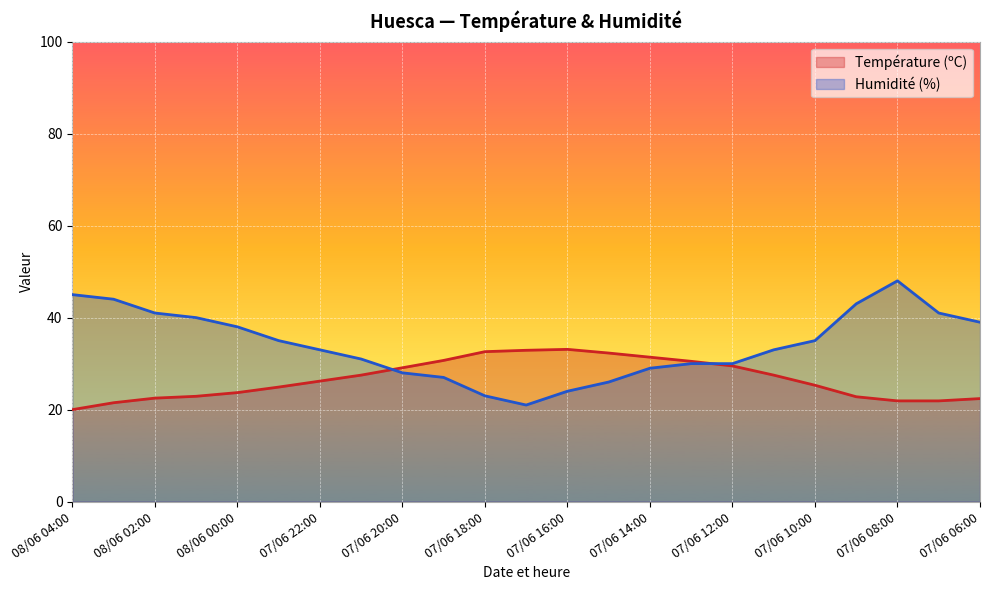

What is the average value of the Température (ºC) series?

26.7